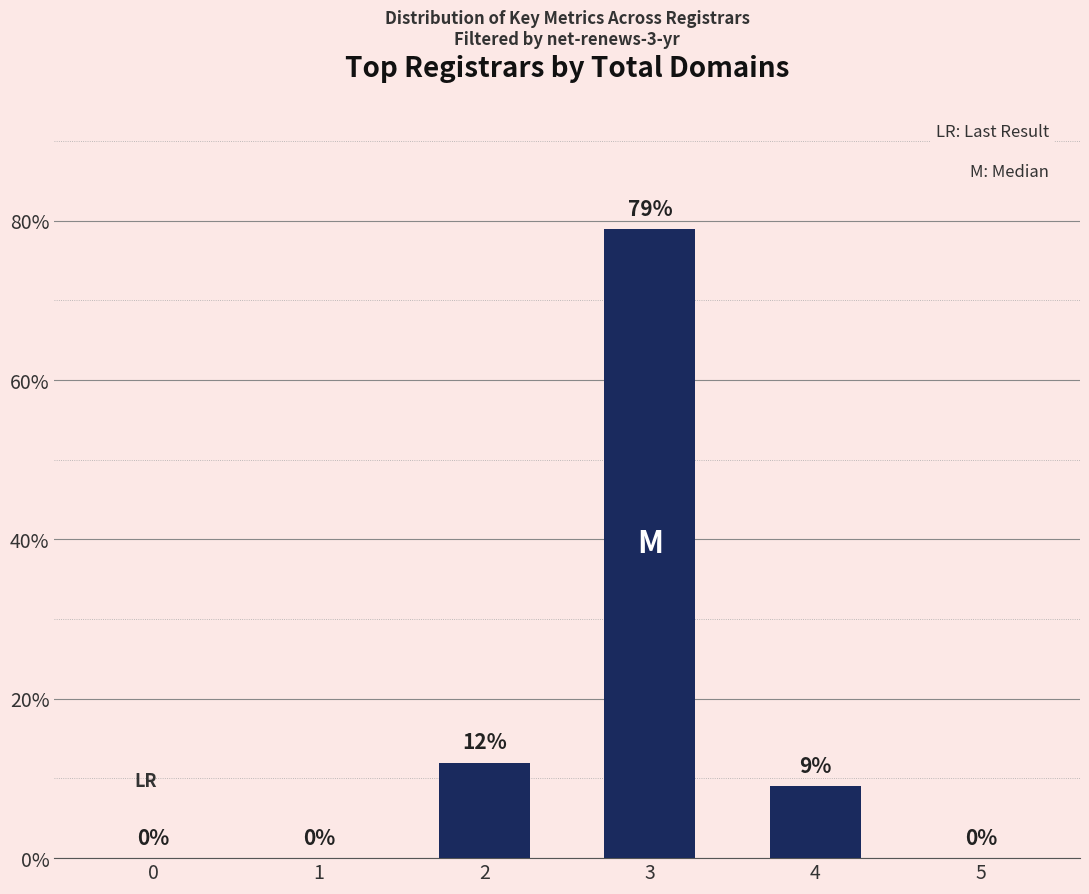

What is the sum of the values at 0 and 4?

9